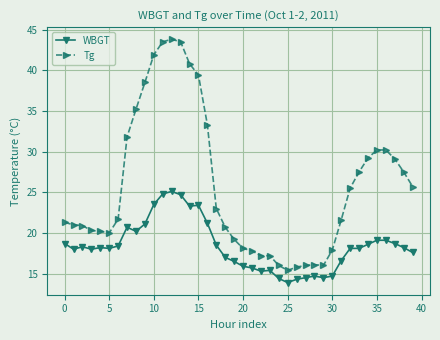

What is the average value of the Tg series?

25.8